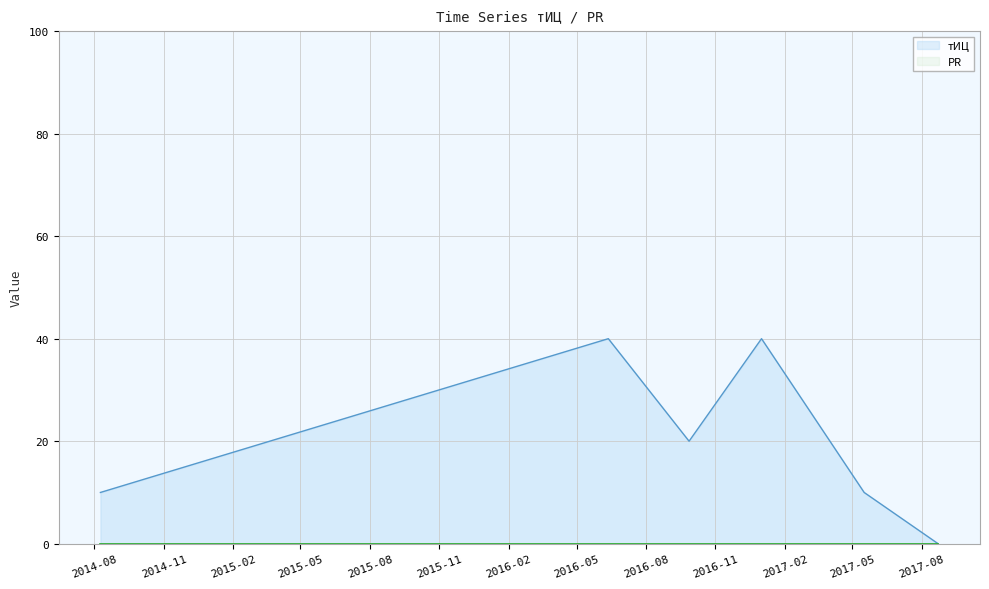

Which has a higher value, 2017-08-23 or 2017-05-17?

2017-05-17